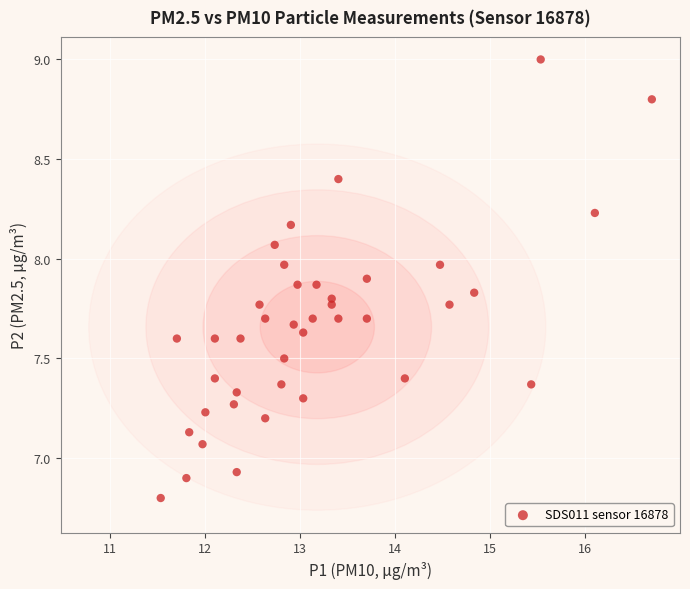

What is the range of X values (max minus min)?

5.2